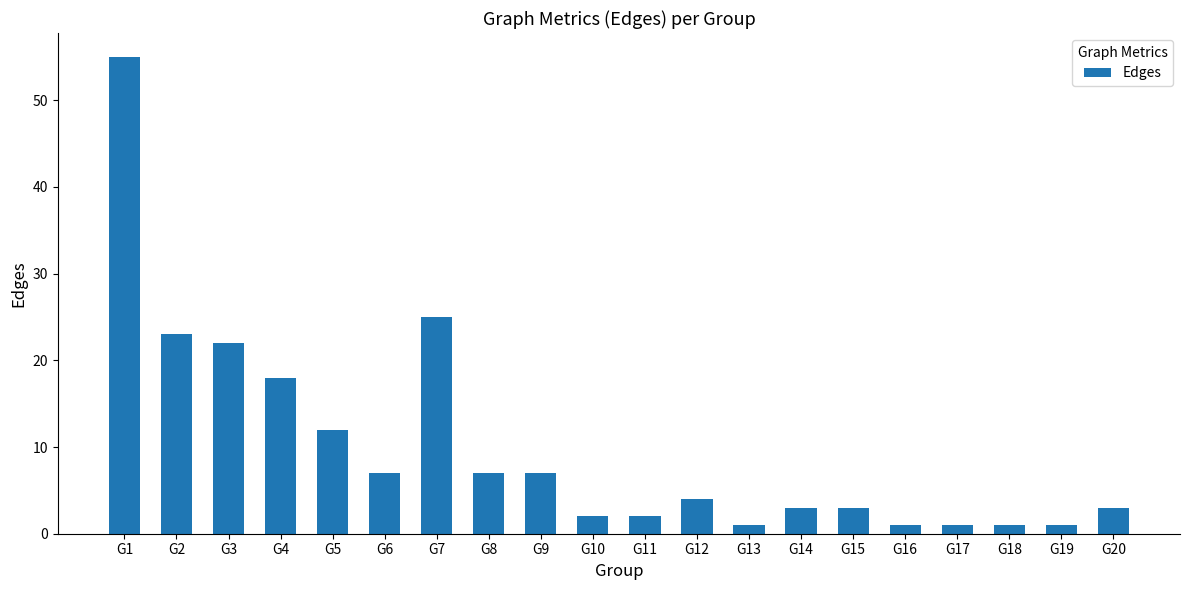

What is the maximum value shown in the chart?

55